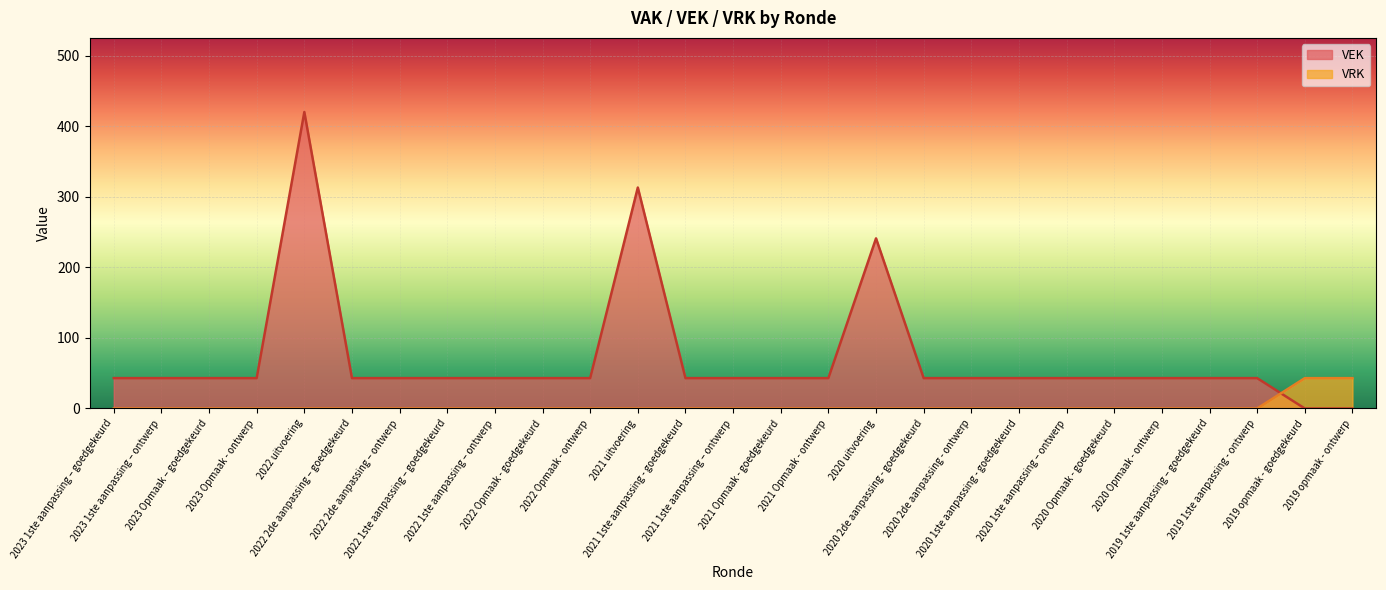

Which category has the highest value across all series?

2022 uitvoering